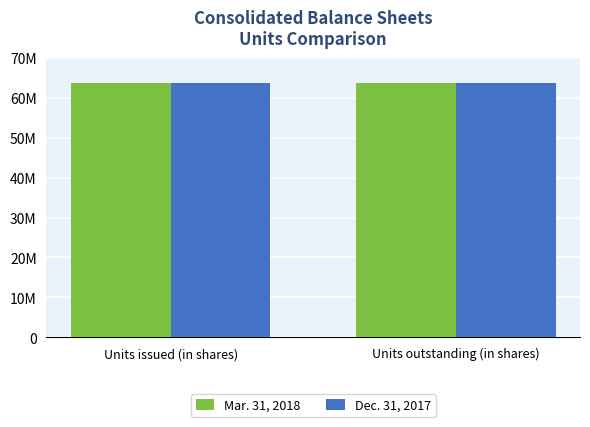

At which label is Dec. 31, 2017 closest to 63588152?

Units issued (in shares)